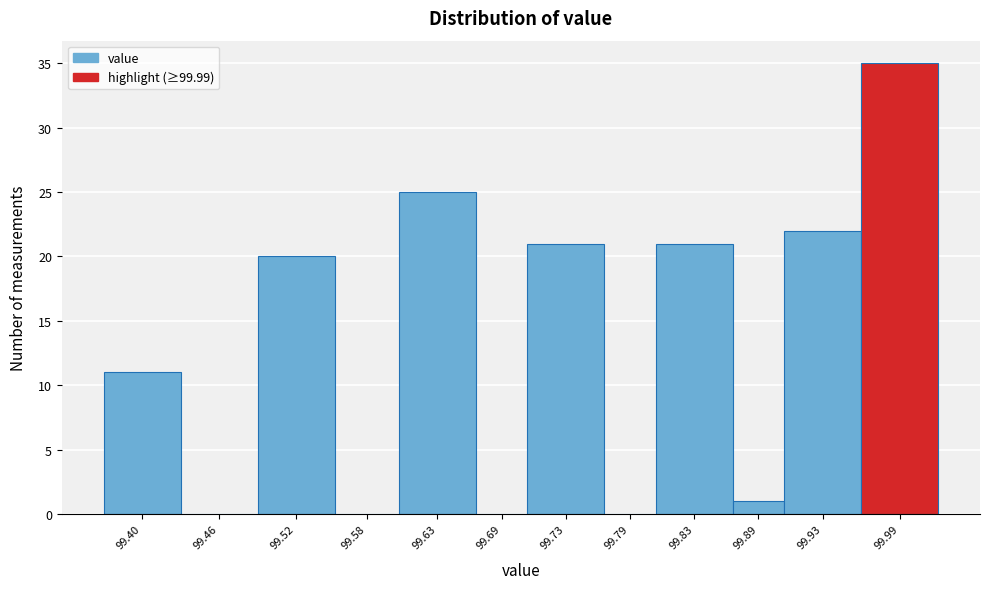

Reading left to right, transcribe all the data shown in this chart.

99.40=11	99.46=0	99.52=20	99.58=0	99.63=25	99.69=0	99.73=21	99.79=0	99.83=21	99.89=1	99.93=22	99.99=35